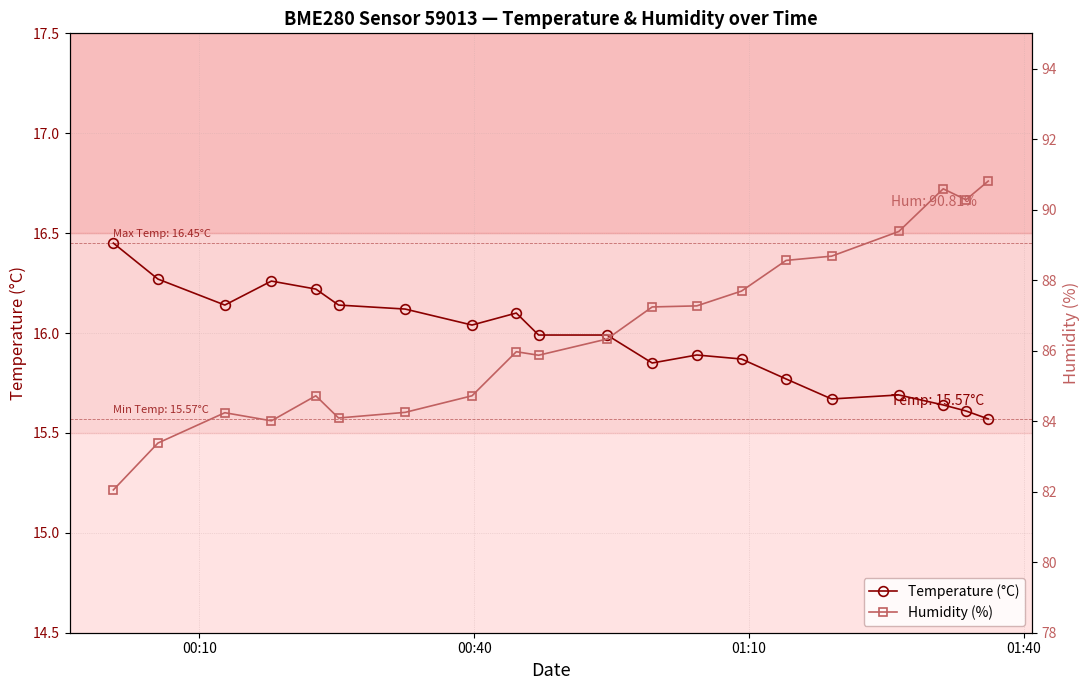

Which series has the largest range (max minus min)?

Humidity (%)